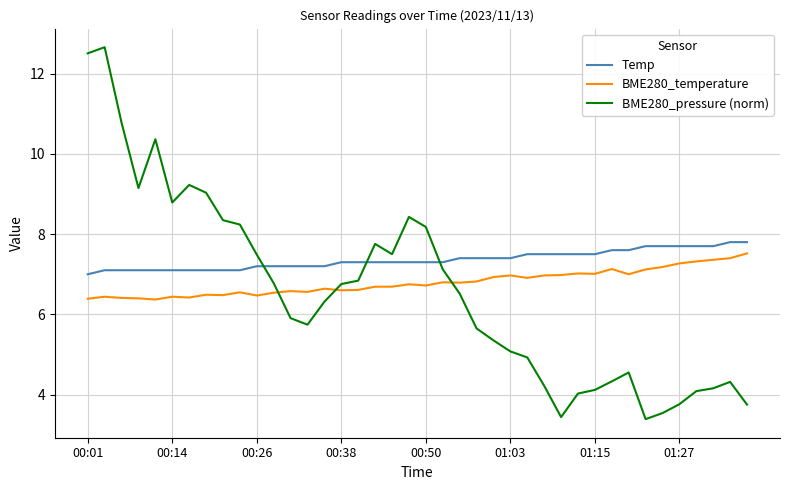

Which series has the largest total across all categories?

Temp